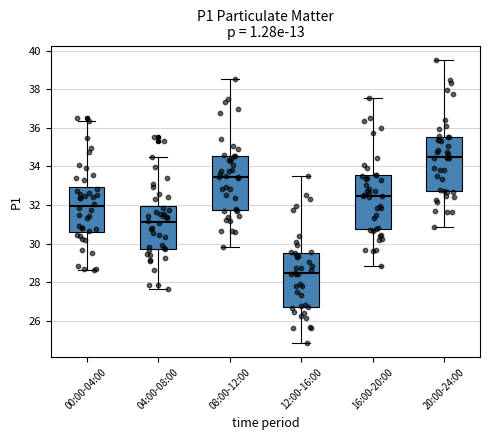

Which box's median line is the highest?

20:00-24:00